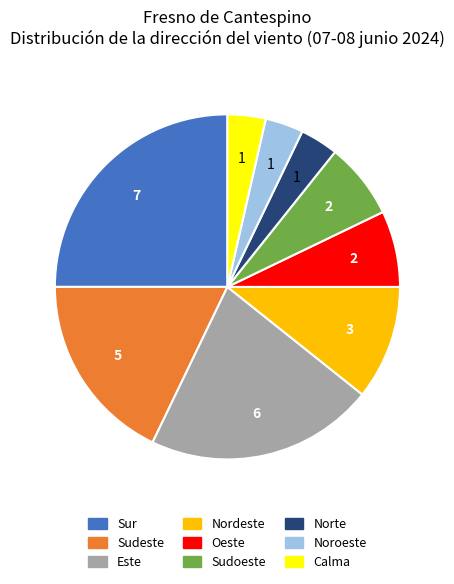

Which has a higher value, Sudeste or Noroeste?

Sudeste